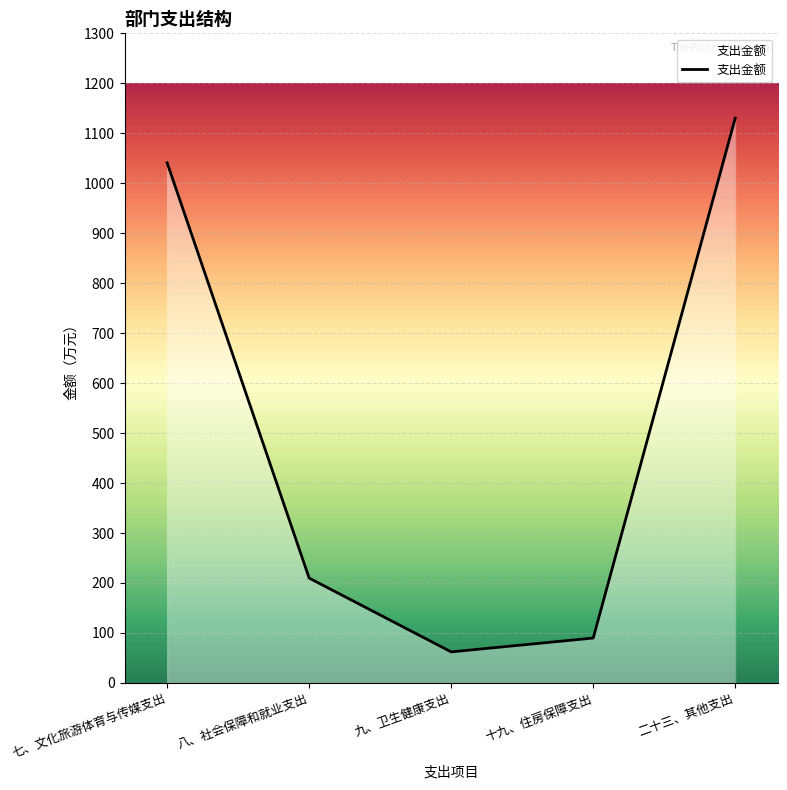

Rank the categories by value from highest to lowest.

二十三、其他支出, 七、文化旅游体育与传媒支出, 八、社会保障和就业支出, 十九、住房保障支出, 九、卫生健康支出